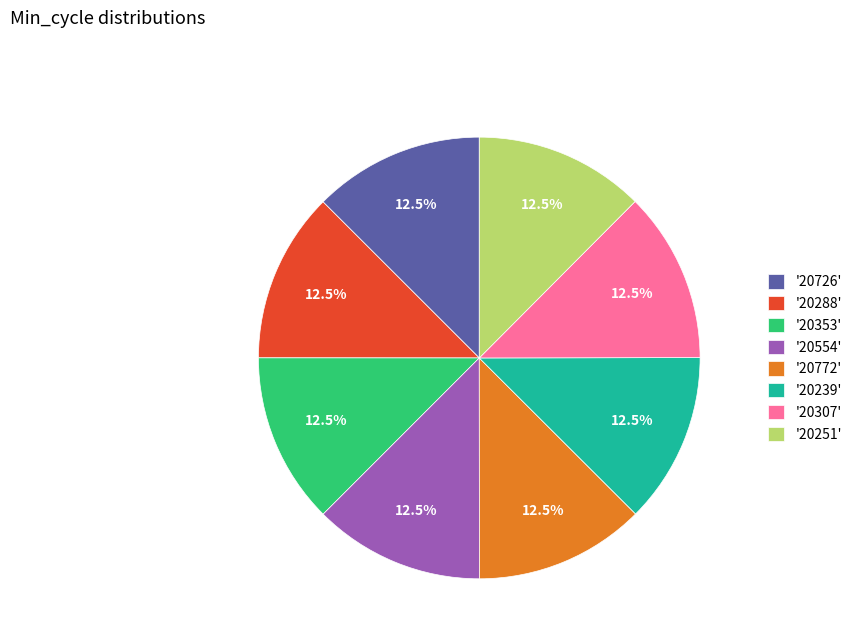

Approximately how many times larger is the value at '20288' compared to '20307'?

1.0